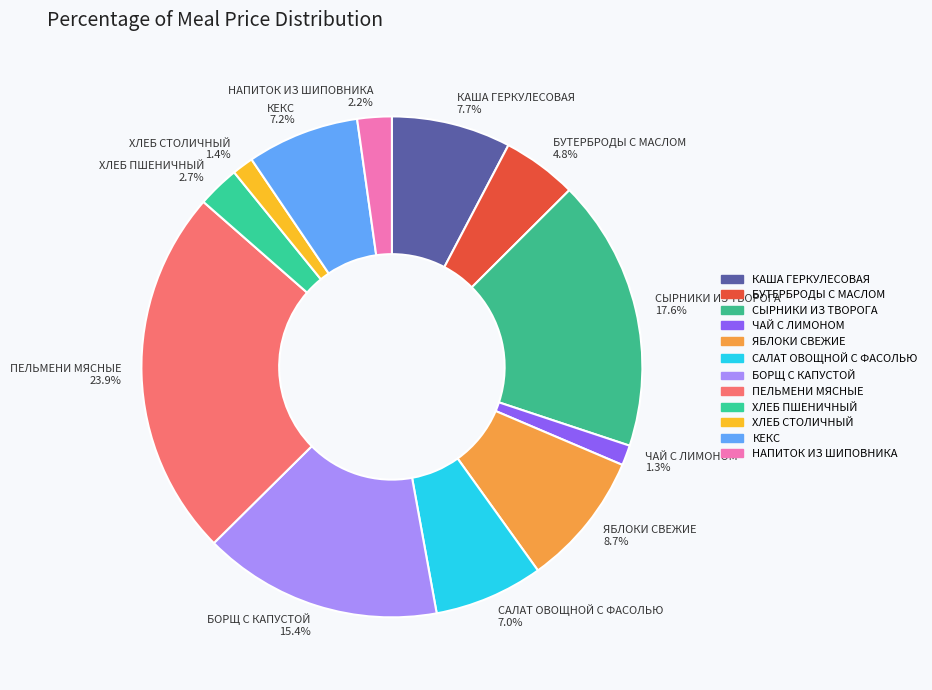

Between САЛАТ ОВОЩНОЙ С ФАСОЛЬЮ and ЯБЛОКИ СВЕЖИЕ, which is larger?

ЯБЛОКИ СВЕЖИЕ